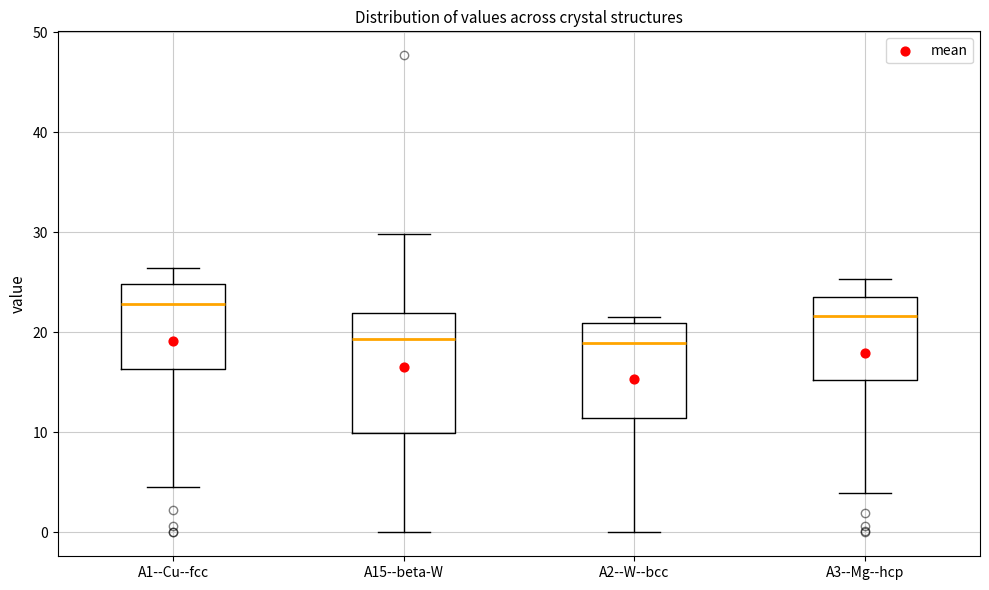

Reading left to right, transcribe this box plot: for each box, give where its median line is, the range the box spans, and where its two whiskers end, as read against the y-axis. The values are not printed on the chart, so give them approximately, as read against the axis.

A1--Cu--fcc: median 23, box 16 to 25, whiskers 5 to 26
A15--beta-W: median 19, box 10 to 22, whiskers 0 to 30
A2--W--bcc: median 19, box 11 to 21, whiskers 0 to 21 (just above the box's upper edge)
A3--Mg--hcp: median 22, box 15 to 24, whiskers 4 to 25